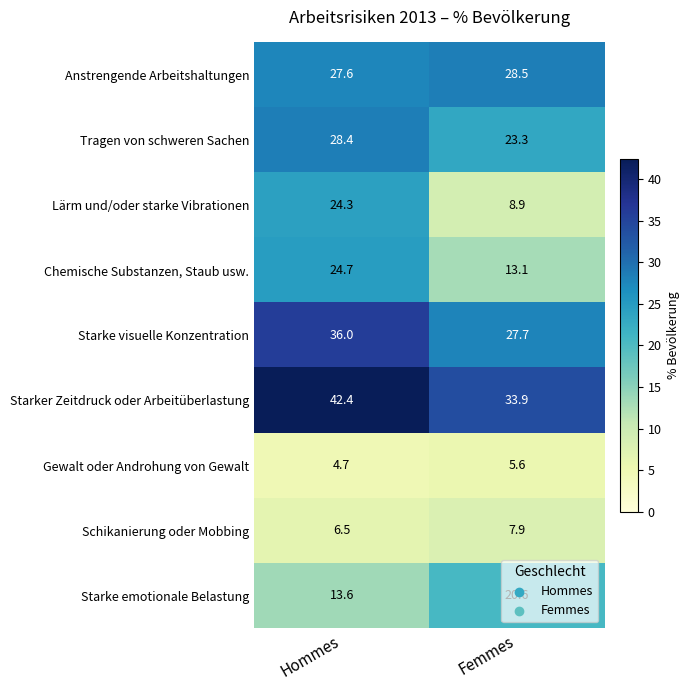

What is the maximum value for Starke visuelle Konzentration?

36.0